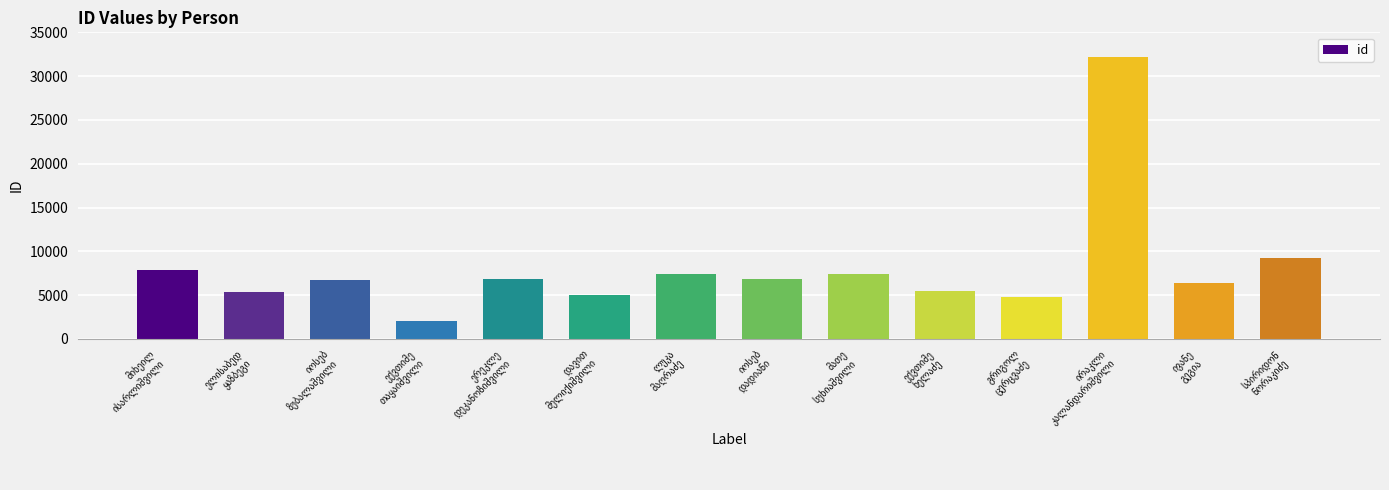

What is the sum of all values?

113676